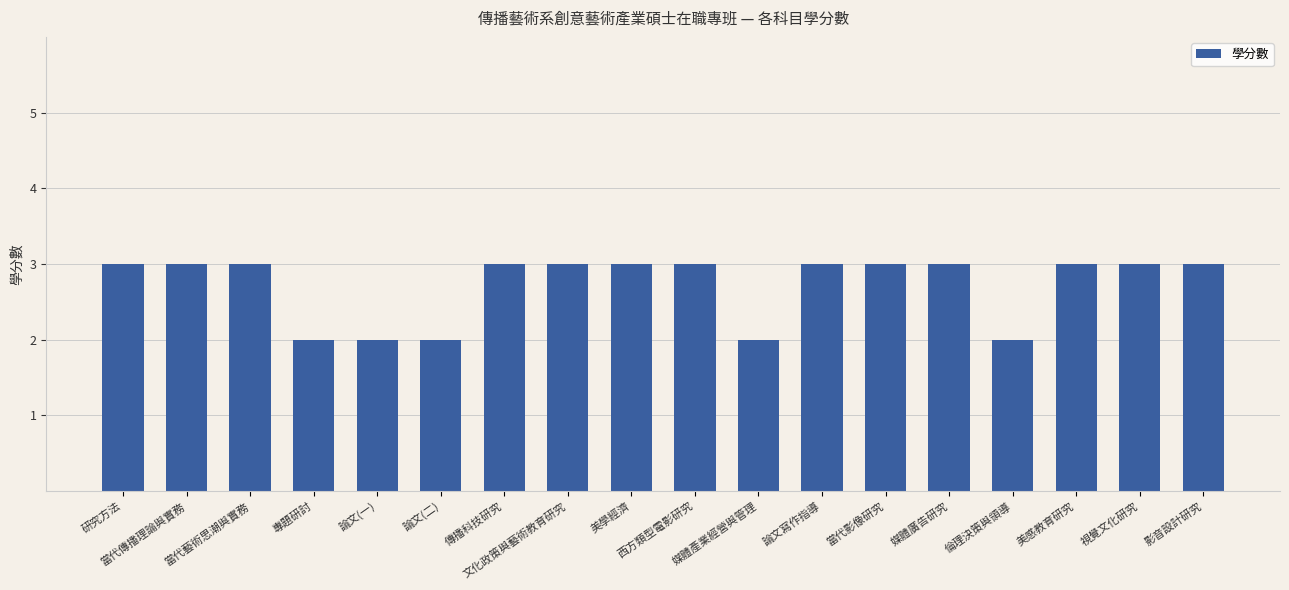

How many series are shown in this chart?

1